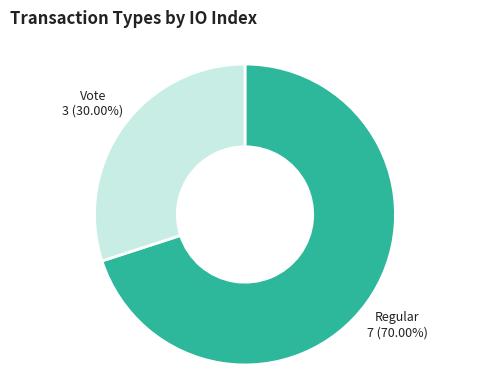

Which slice is the smallest?

Vote